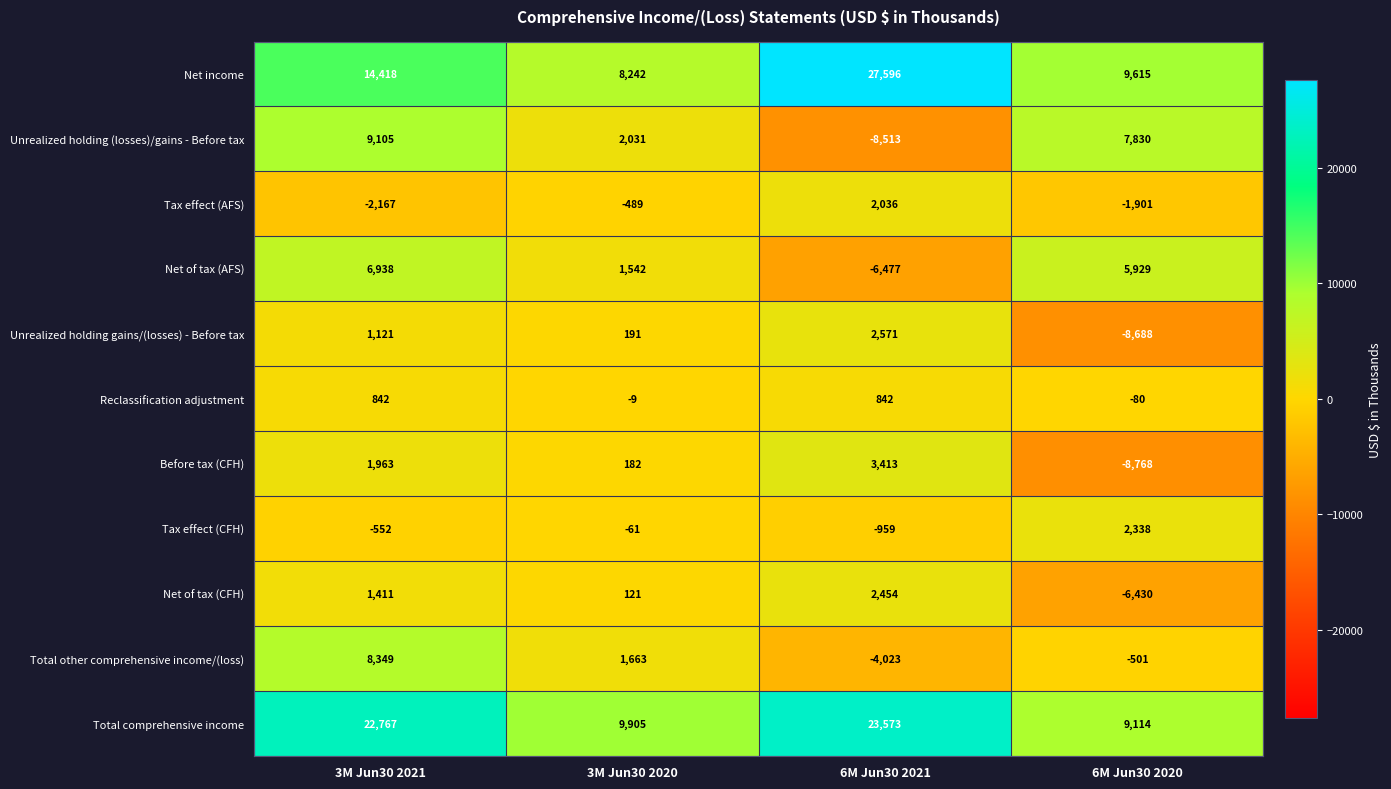

How many Total other comprehensive income/(loss) values are between -501 and 8349?

3